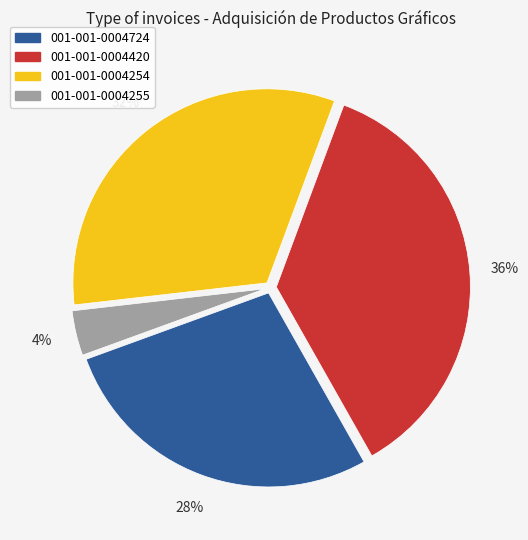

To the nearest percent, what is the difference between the largest and smallest slice percentages?

32%